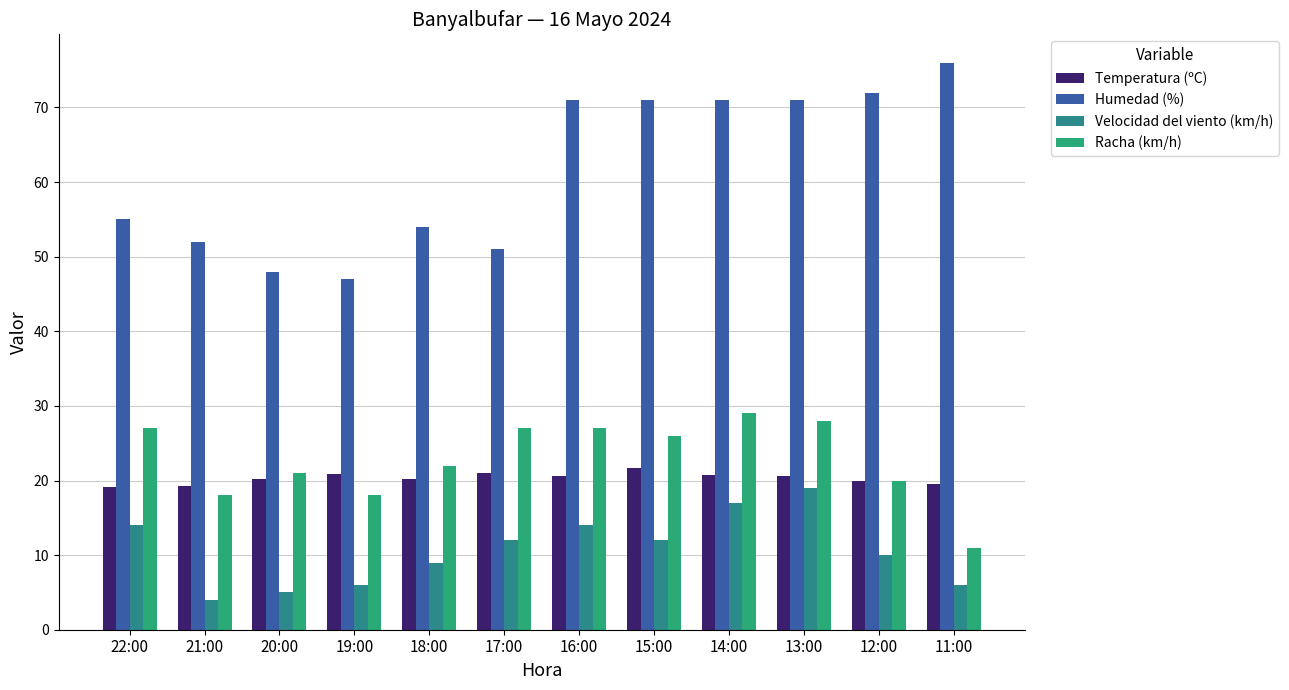

Rank the series by their maximum value, from lowest to highest.

Velocidad del viento (km/h), Temperatura (ºC), Racha (km/h), Humedad (%)